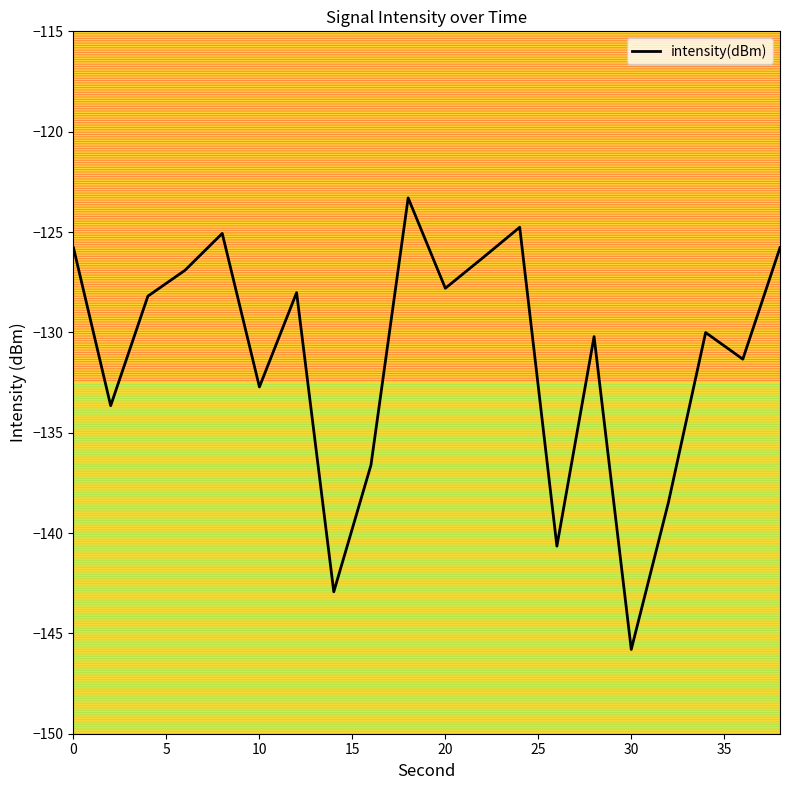

What is the difference between the maximum and minimum values?

22.5